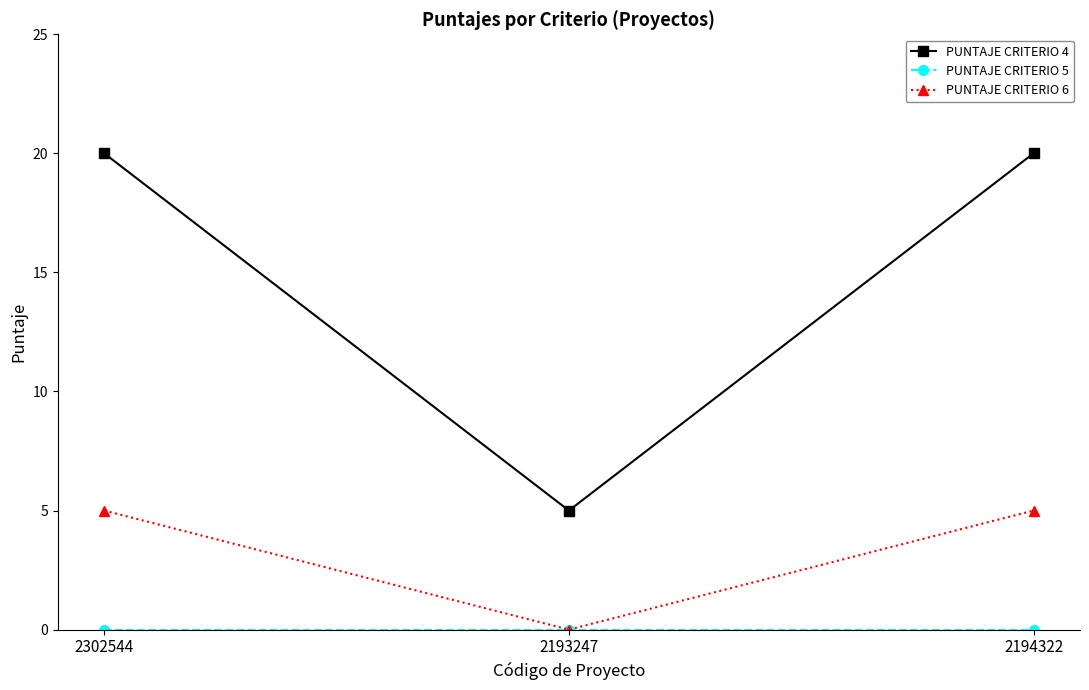

What is the greatest value displayed?

20